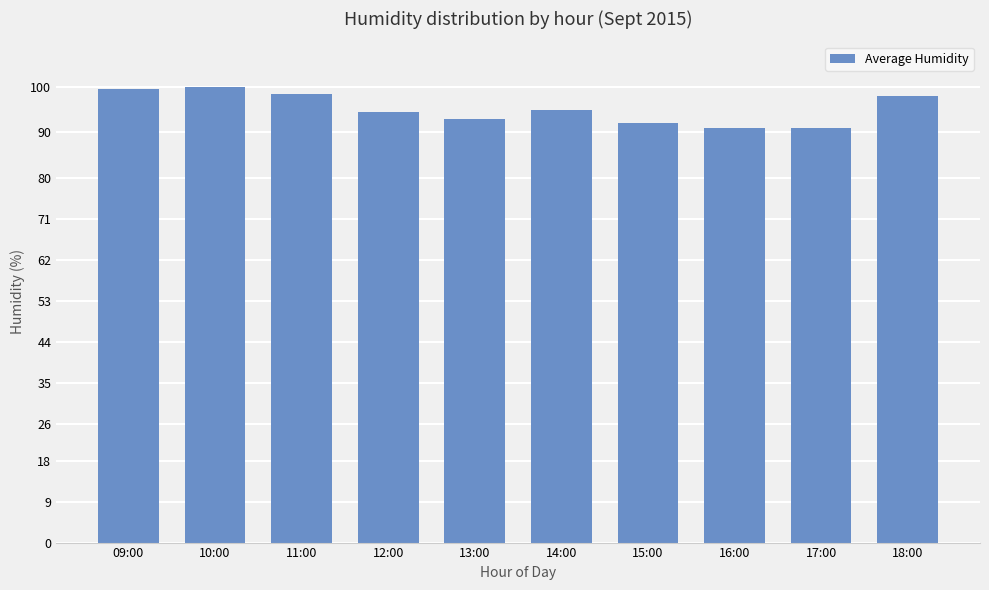

The value at 13:00 is 93.0. True or false?

True